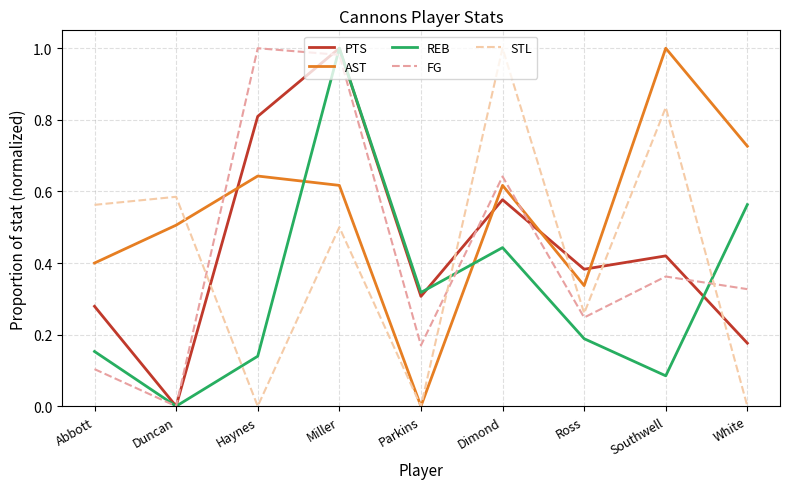

The value of STL at Southwell is 0.8. True or false?

True